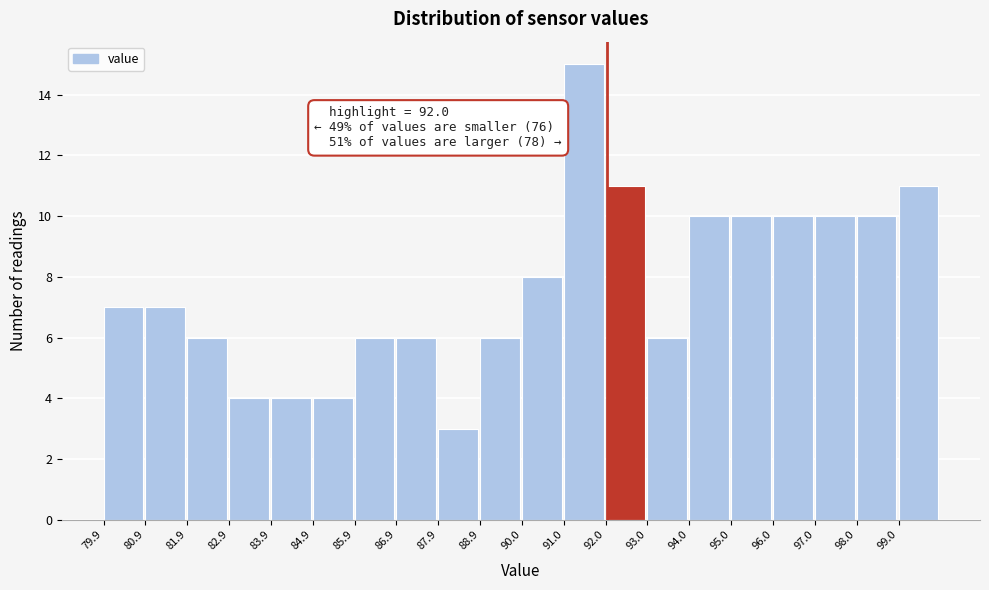

Which range on the x-axis has the tallest bar?

91 to 92